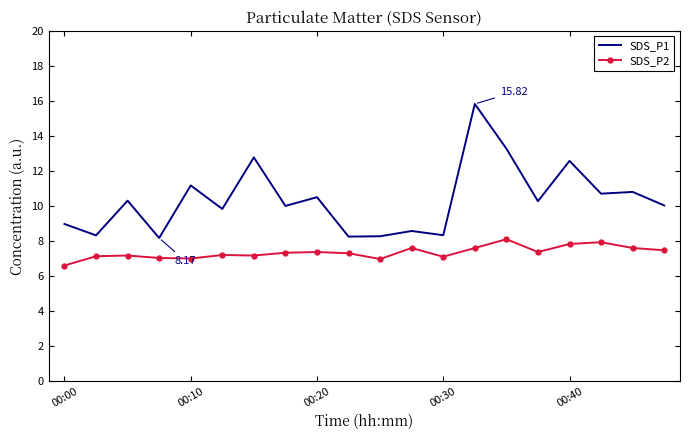

Which series has the largest total across all categories?

SDS_P1